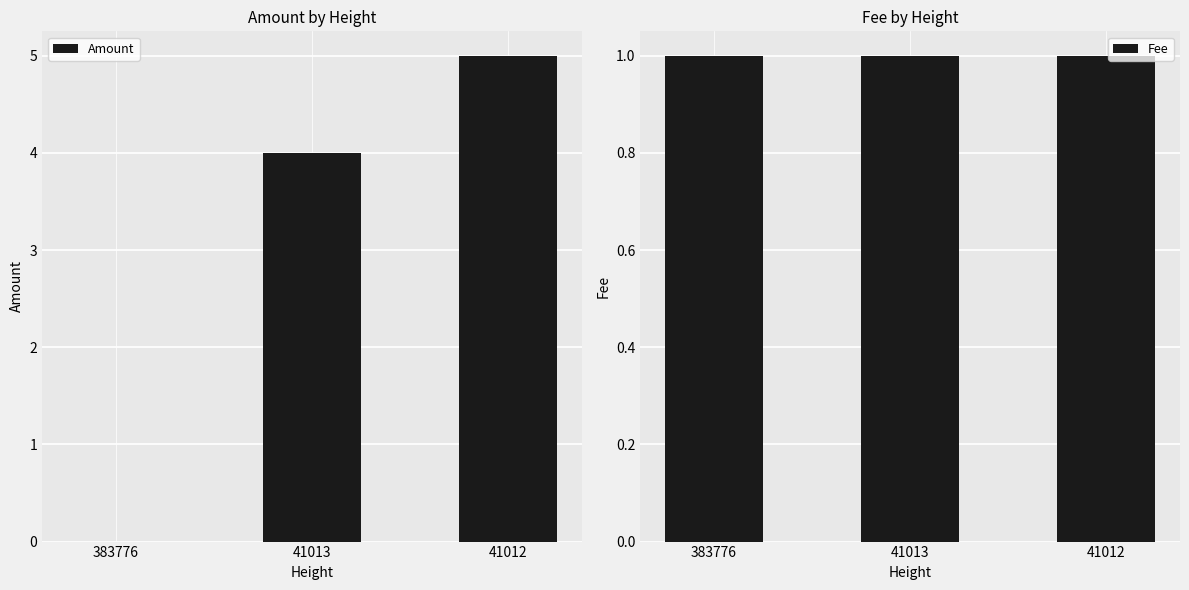

Reading left to right, transcribe all the data shown in this chart.

Amount: 383776=0	41013=4	41012=5
Fee: 383776=1	41013=1	41012=1